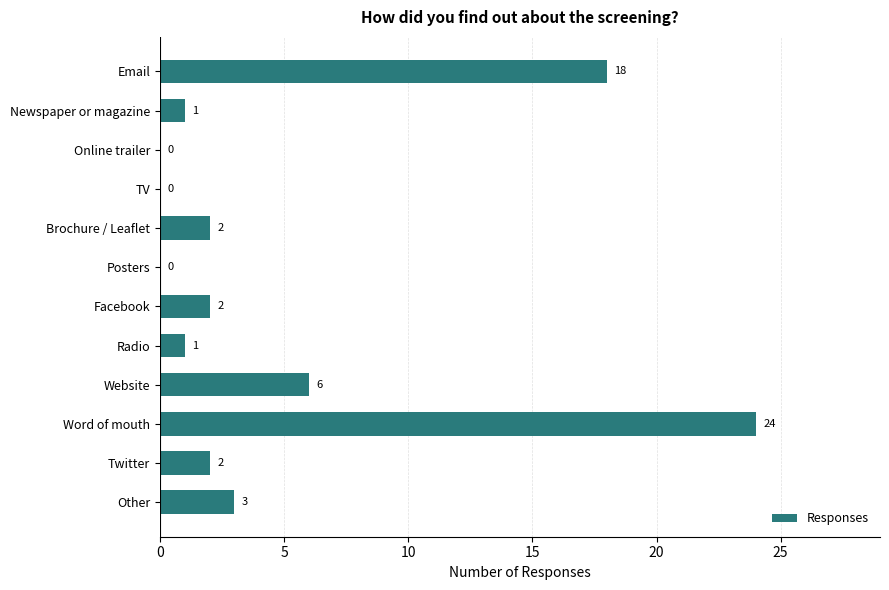

What is the greatest value displayed?

24